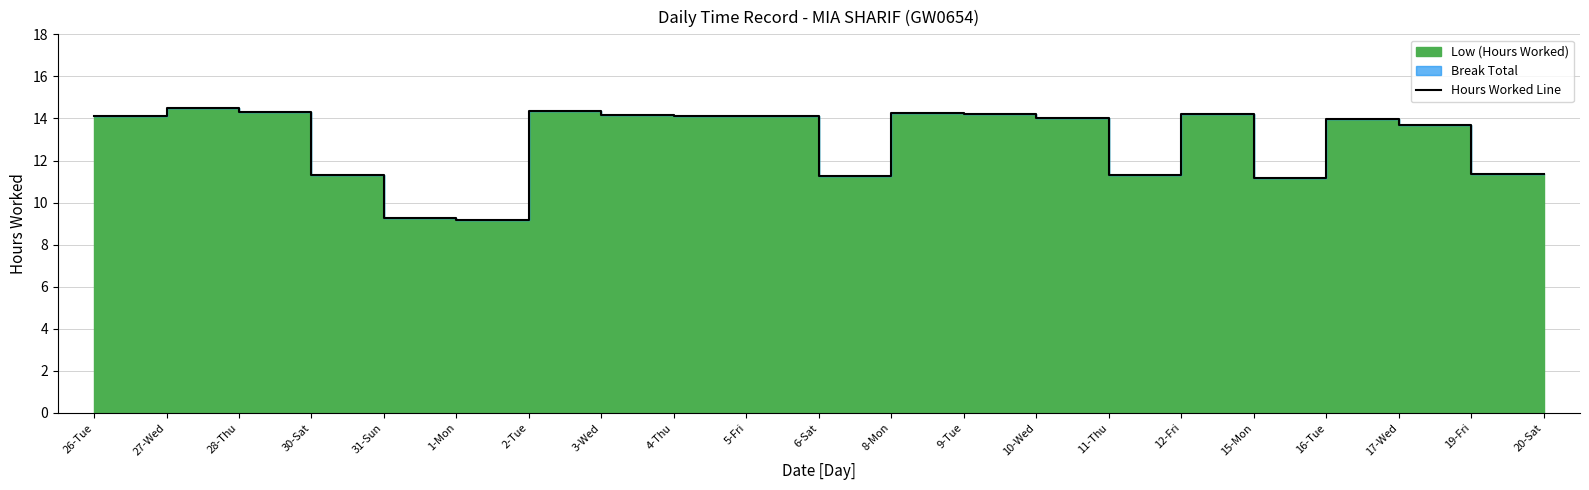

What is the label of the 9th point from the left?

4-Thu